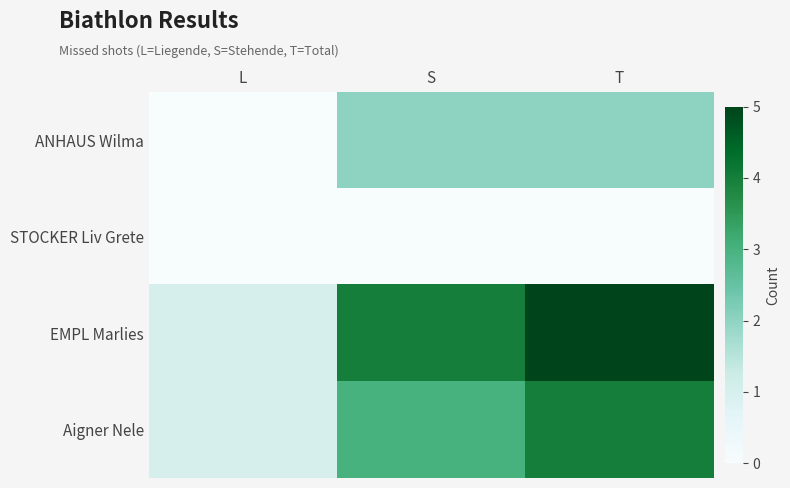

How many series are shown in this chart?

4